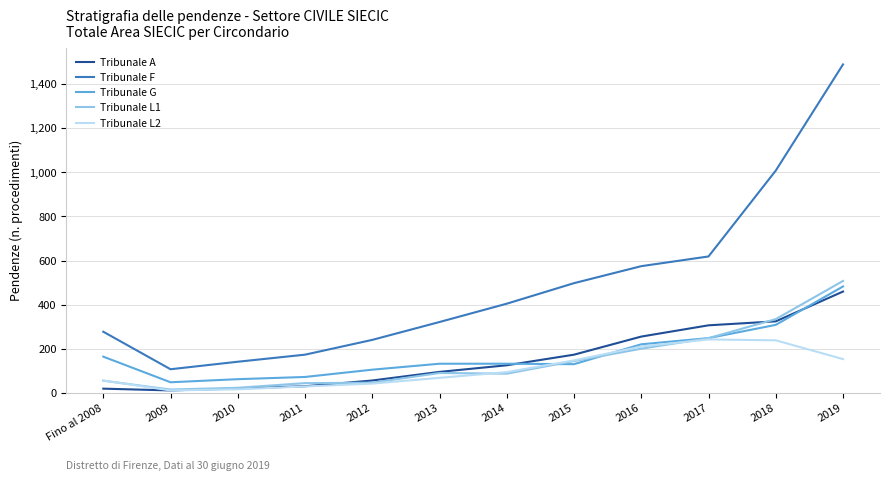

At which category is the sum across all series the highest?

2019